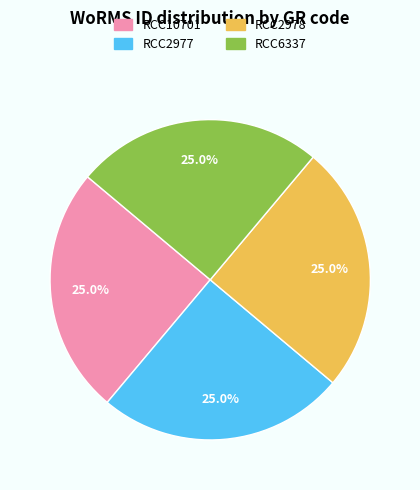

What percentage is the RCC6337 slice, to the nearest percent?

25%